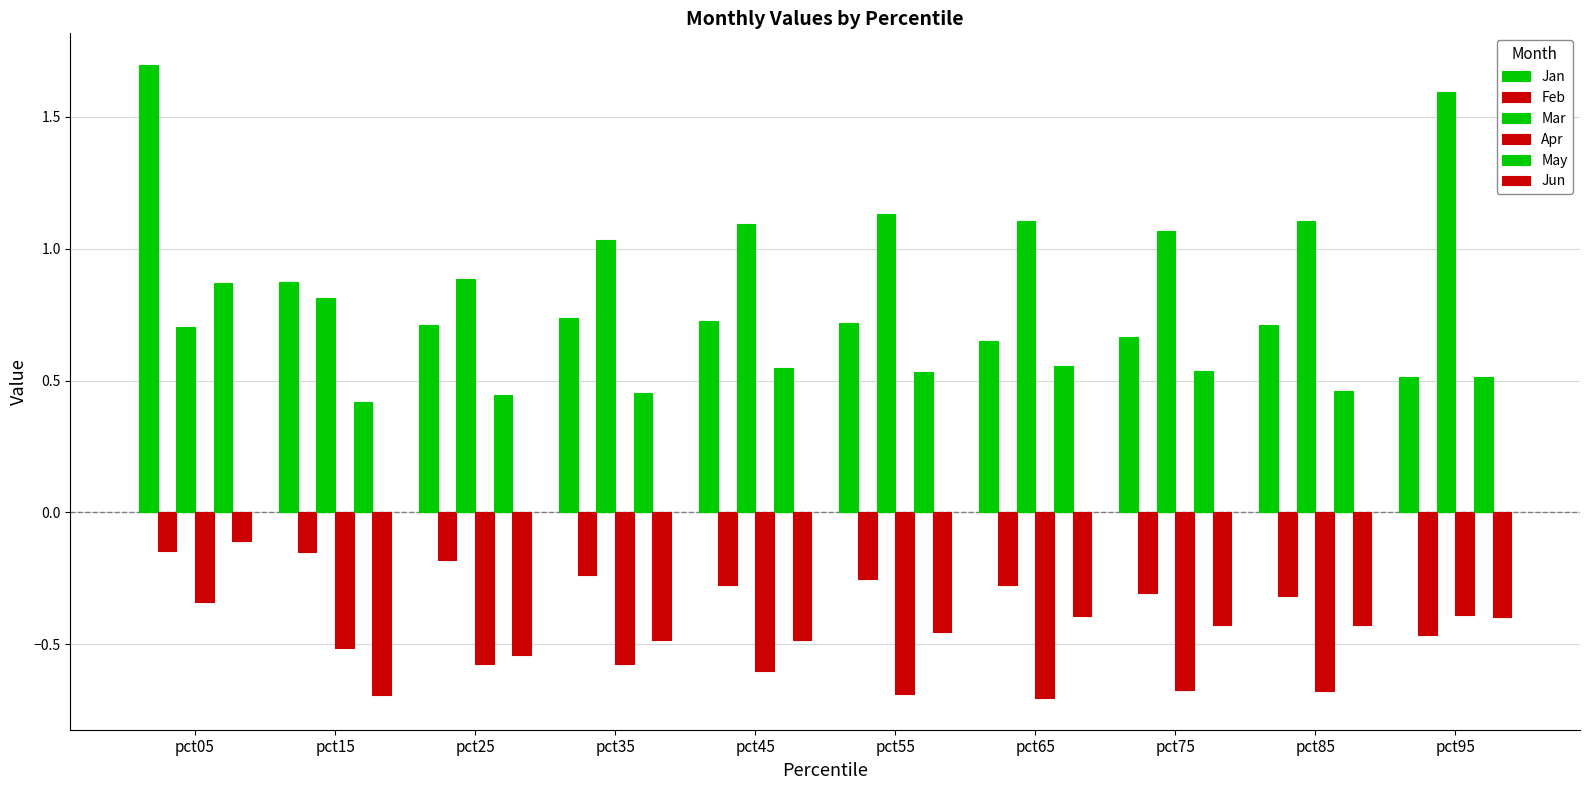

How many bars are there in total?

60